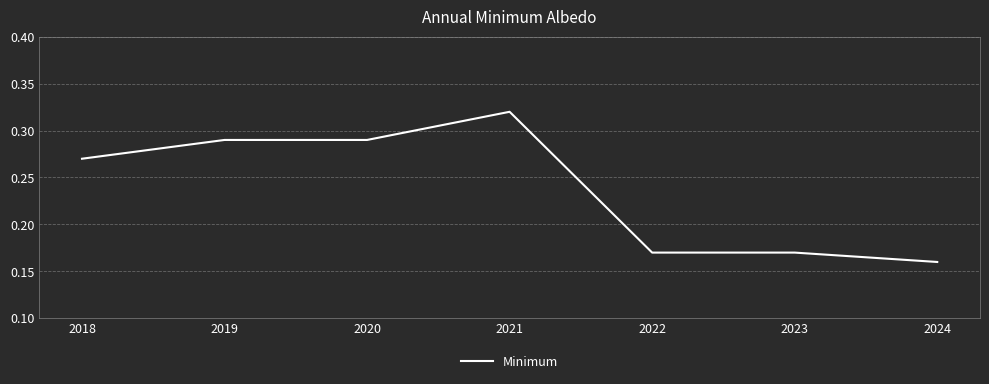

True or false: there are more than 0 points higher than both neighbors.

True